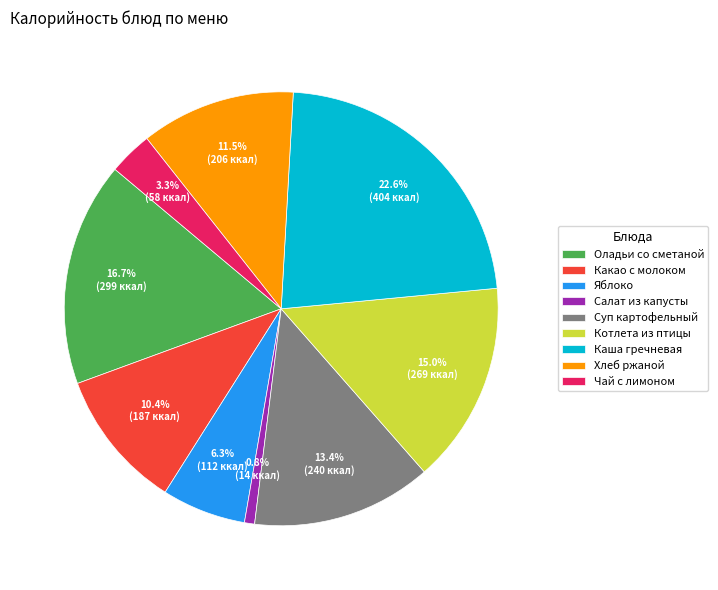

What is the largest slice in the pie chart?

Каша гречневая